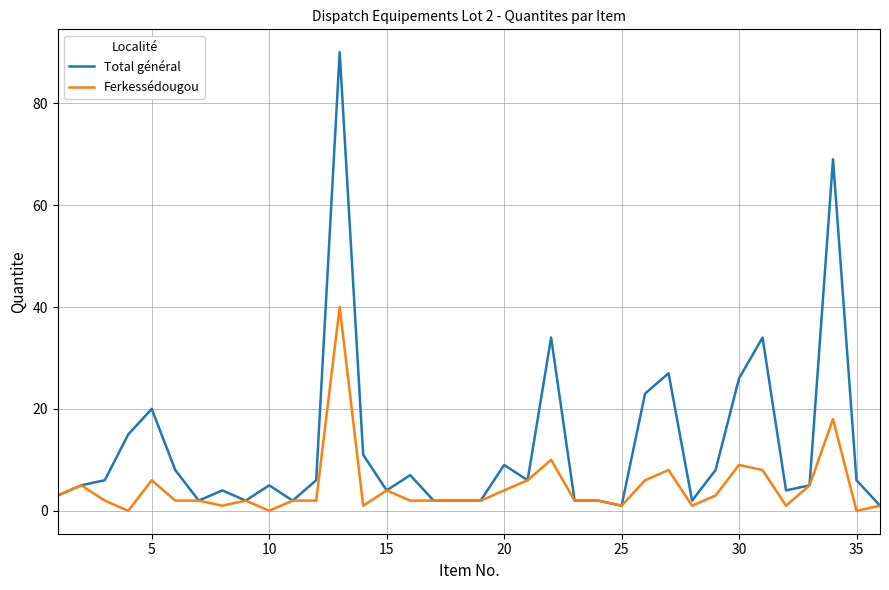

Is this an area chart (filled region under the line)?

No